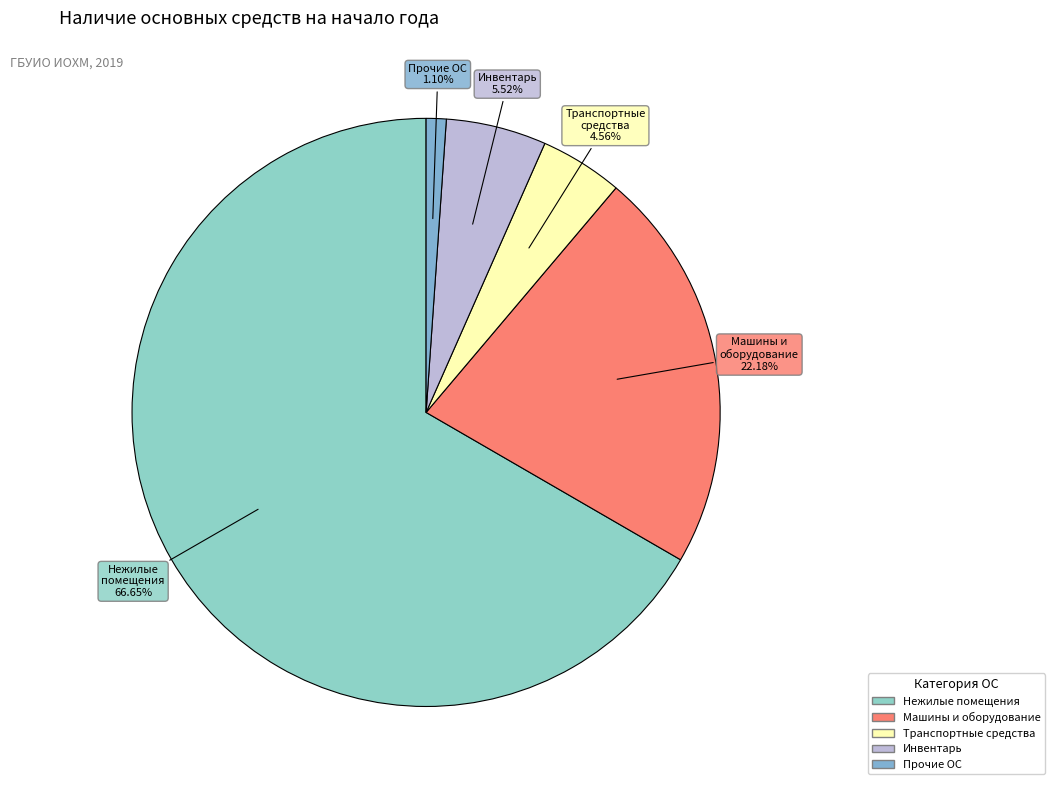

Rank the categories by value from lowest to highest.

Прочие основные средства, Транспортные средства, Инвентарь производственный и хозяйственный, Машины и оборудование, Нежилые помещения (здания и сооружения)